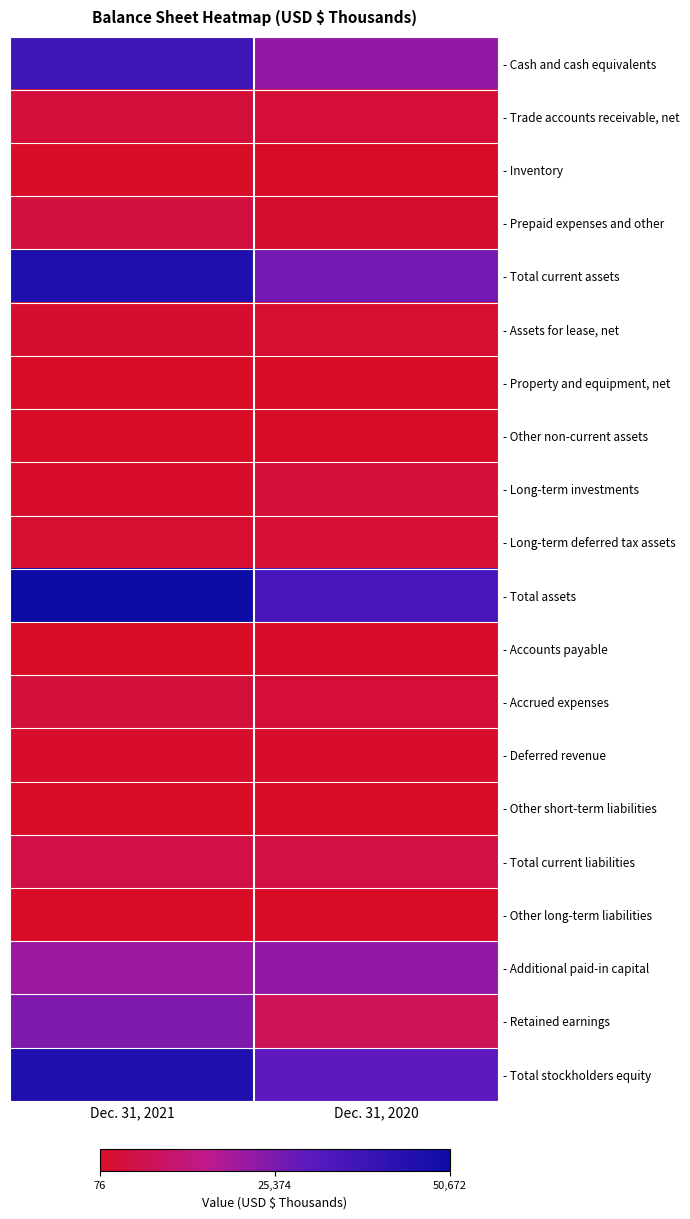

Rank the series by their maximum value, from lowest to highest.

- Other short-term liabilities, - Other long-term liabilities, - Property and equipment, net, - Other non-current assets, - Inventory, - Accounts payable, - Deferred revenue, - Assets for lease, net, - Long-term deferred tax assets, - Long-term investments, - Accrued expenses, - Trade accounts receivable, net, - Prepaid expenses and other, - Total current liabilities, - Additional paid-in capital, - Retained earnings, - Cash and cash equivalents, - Total current assets, - Total stockholders equity, - Total assets